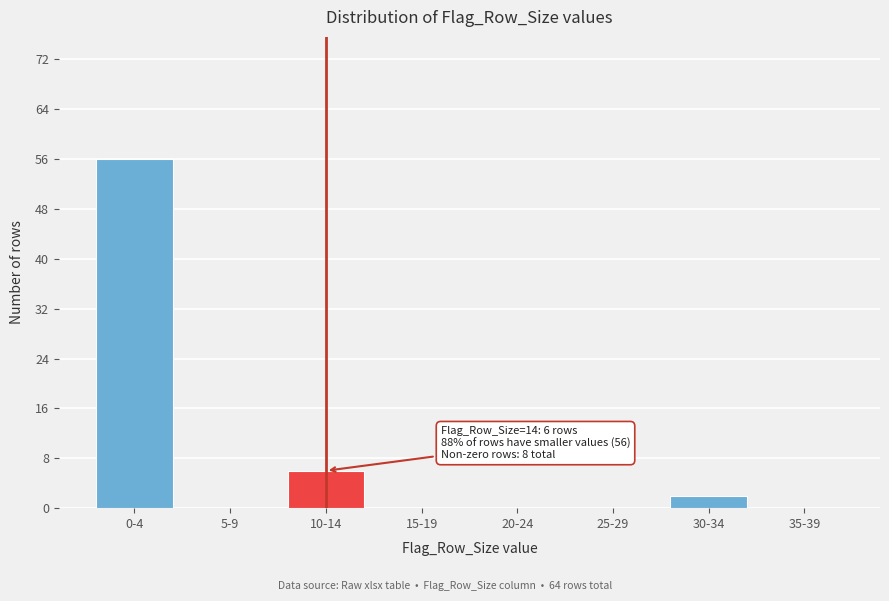

Reading left to right, extract all data points from this chart.

0-4=56	5-9=0	10-14=6	15-19=0	20-24=0	25-29=0	30-34=2	35-39=0